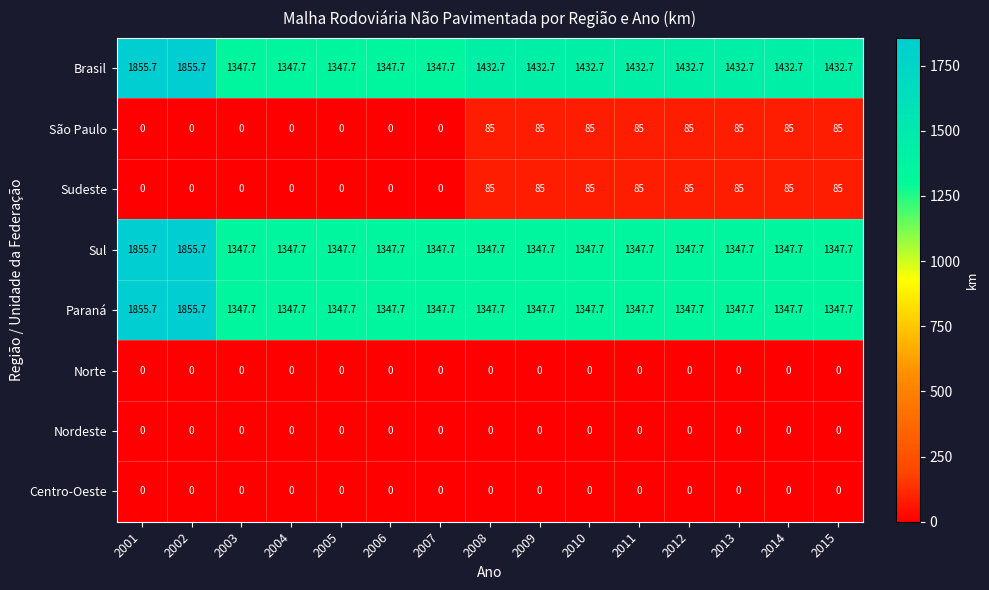

What is the difference between the highest and lowest values at 2006?

1347.7